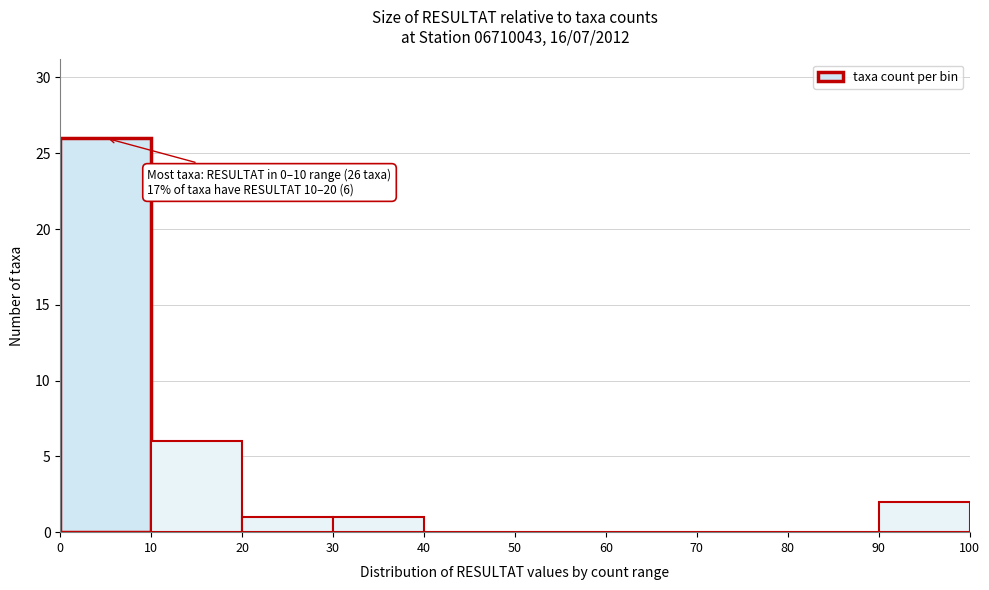

Which range on the x-axis has the tallest bar?

0 to 10